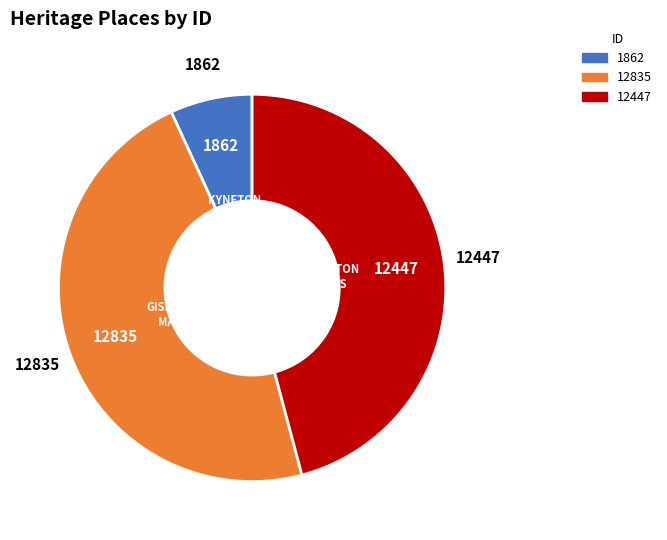

Is there a majority slice in this chart?

No